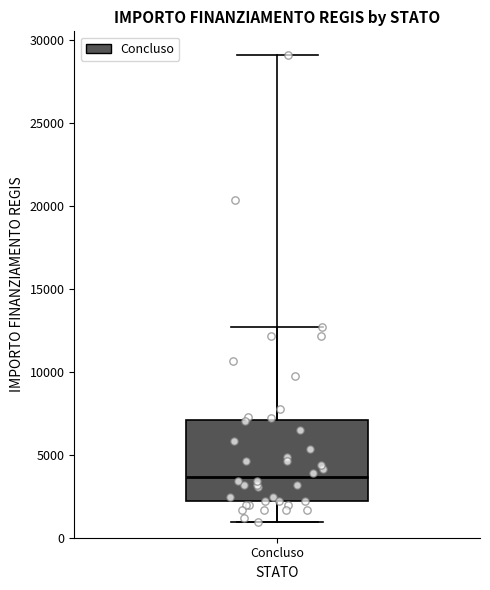

Read this box plot against the y-axis: the position of the median line, the range covered by the box, and the ends of both whiskers. The values are not printed on the chart, so give them approximately, as read against the axis.

median 3500, box 2000 to 7000, whiskers 1000 to 12500